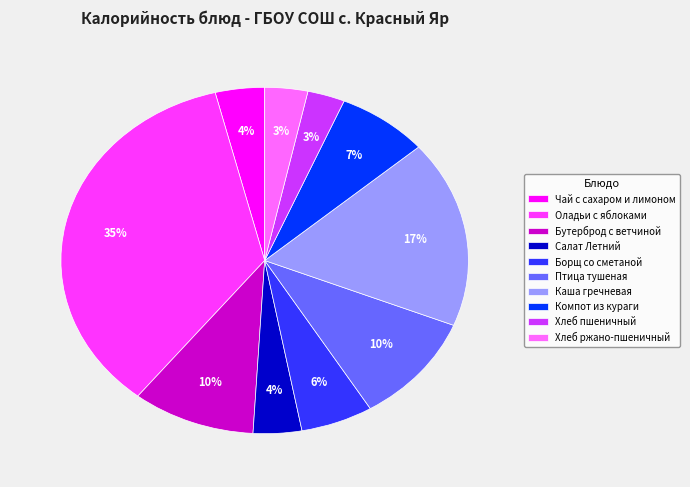

Approximately how many times larger is the value at Салат Летний compared to Чай с сахаром и лимоном?

1.0